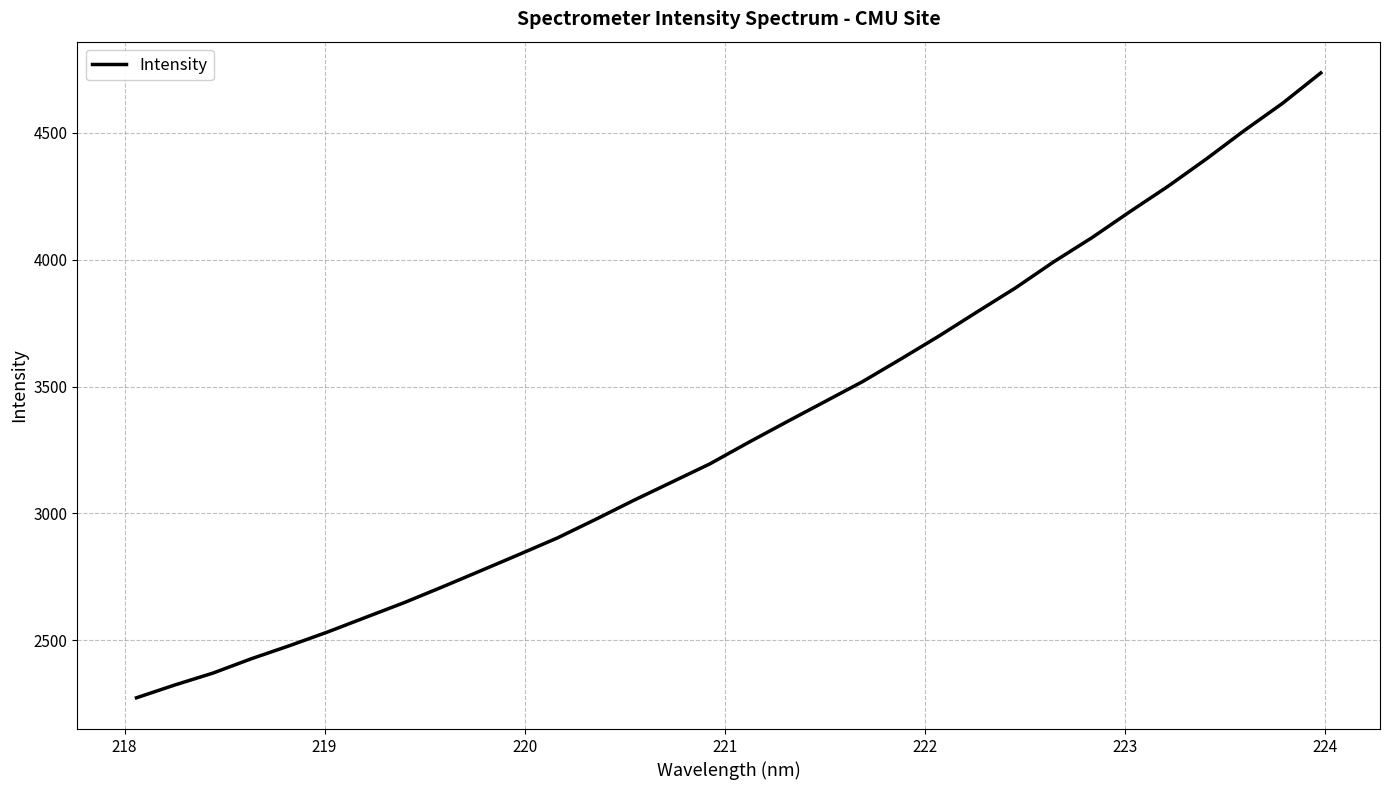

What is the minimum value shown in the chart?

2272.8